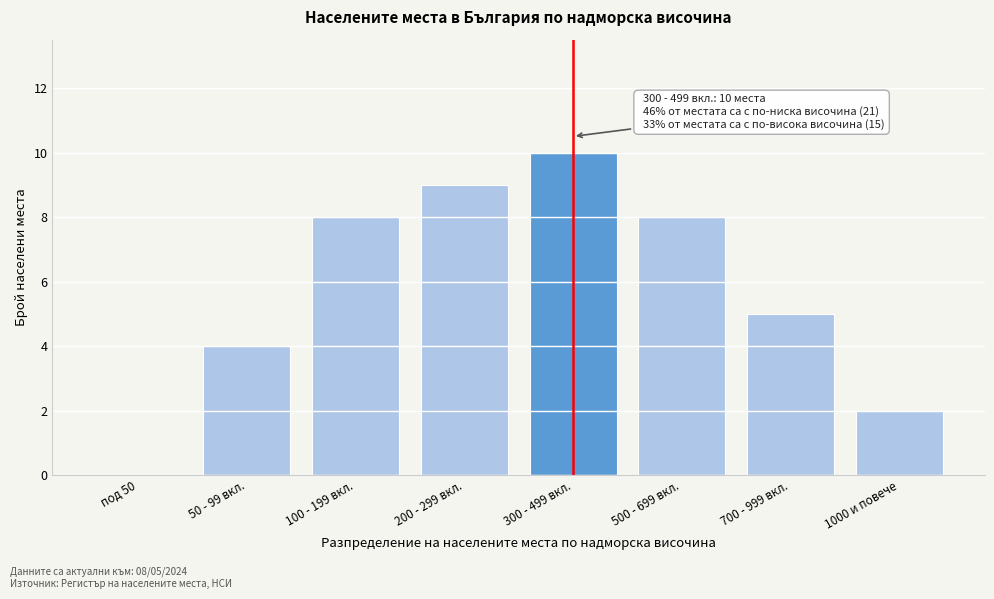

Reading right to left, list all the values displayed in this chart.

1000 и повече=2	700 - 999 вкл.=5	500 - 699 вкл.=8	300 - 499 вкл.=10	200 - 299 вкл.=9	100 - 199 вкл.=8	50 - 99 вкл.=4	под 50=0